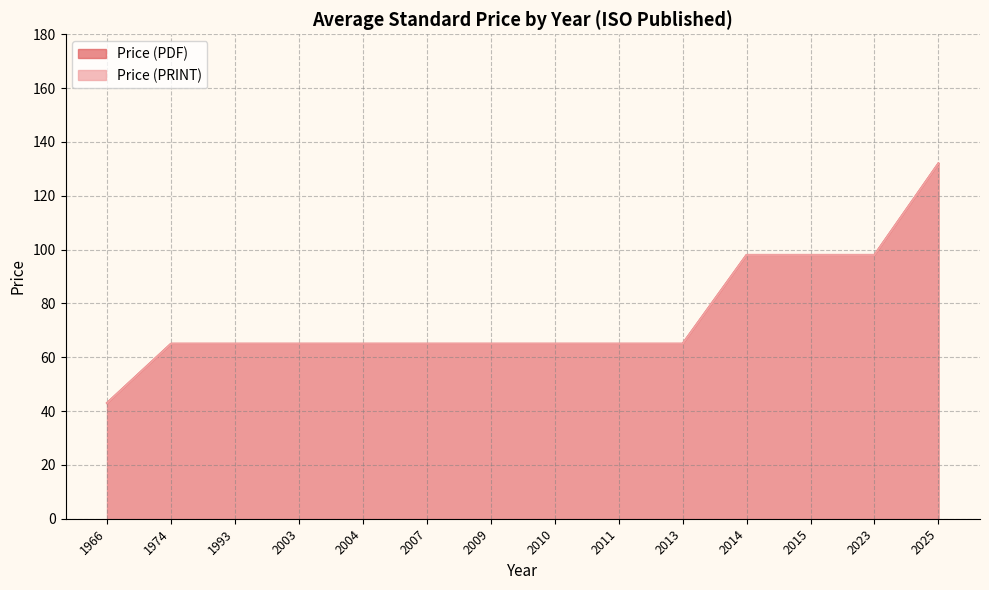

Does the chart have visible grid lines?

Yes